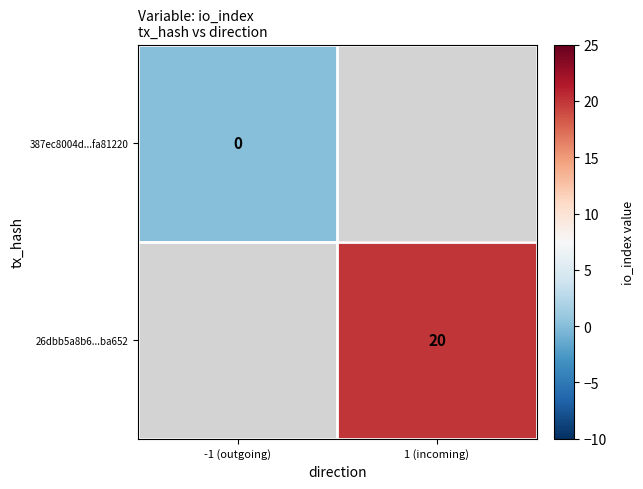

True or false: 26dbb5a8b6...ba652 has a value of 29.3 at 1 (incoming).

False